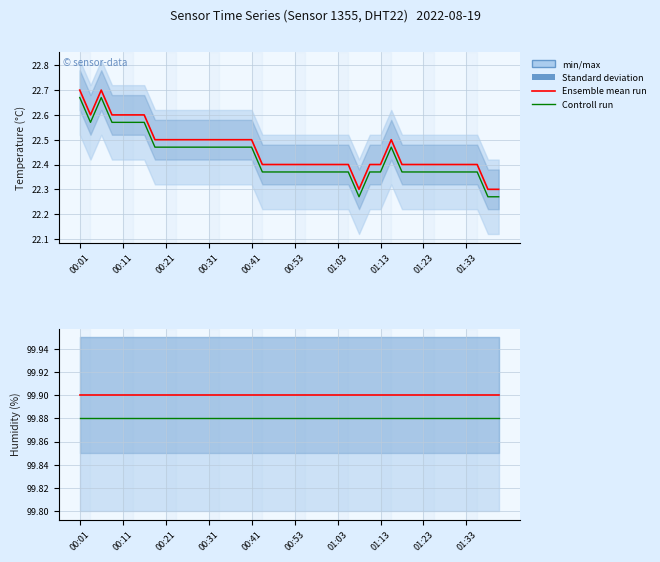

Rank the series by their average value, from lowest to highest.

Controll run, Ensemble mean run